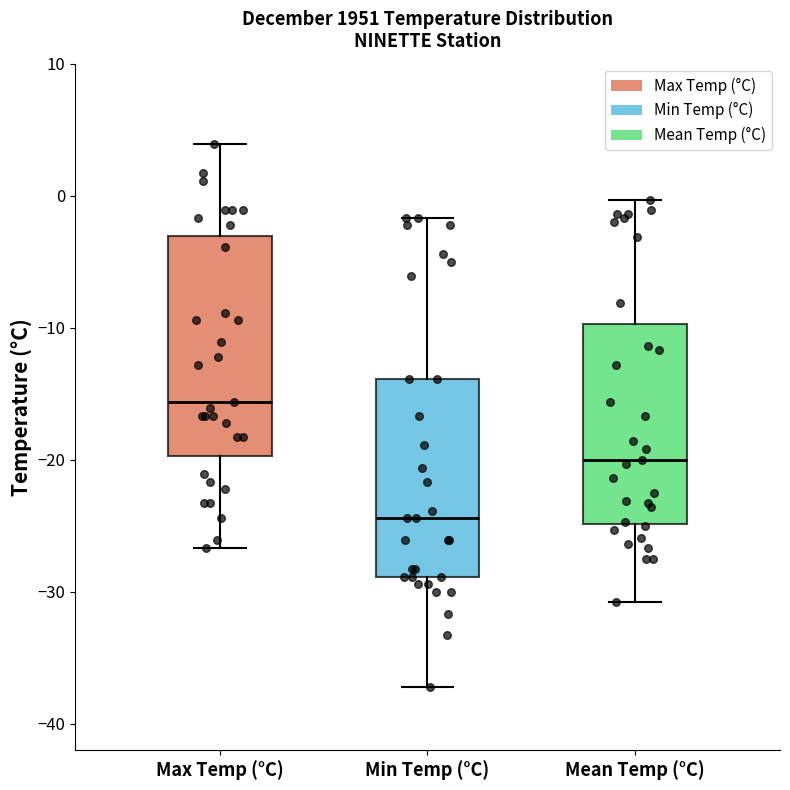

Where does the lower whisker of the box for Min Temp (°C) end on the y-axis? The values are not printed on the chart, so give them approximately, as read against the axis.

-37